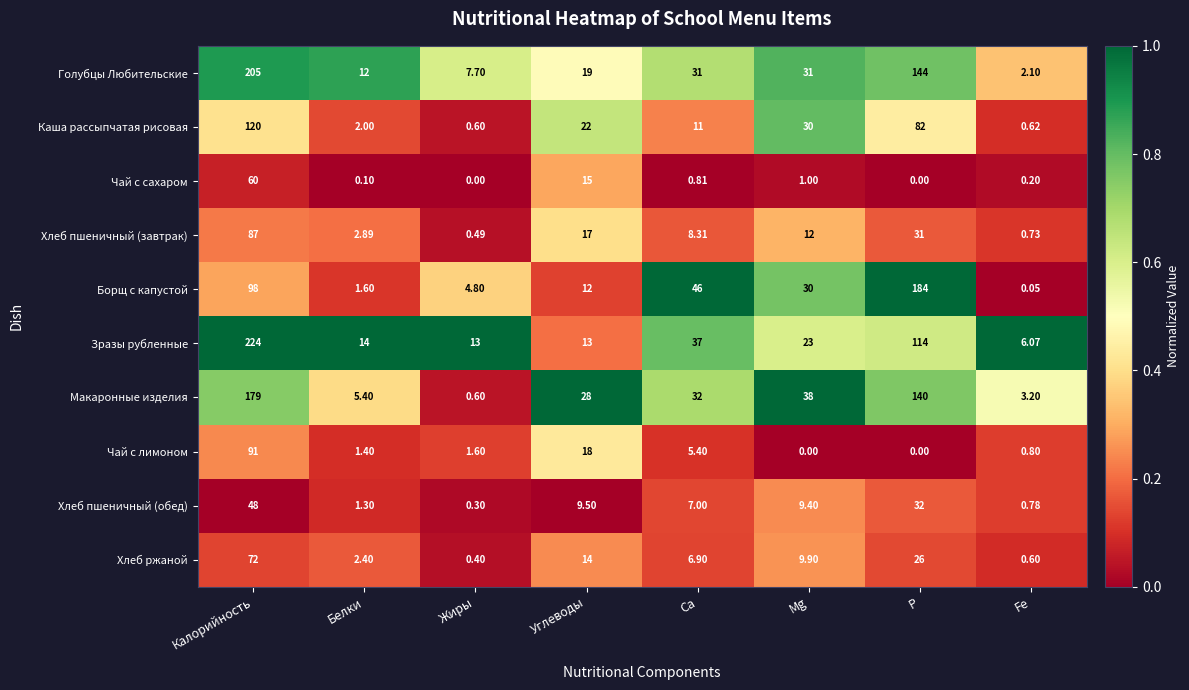

How many series are shown in this chart?

10